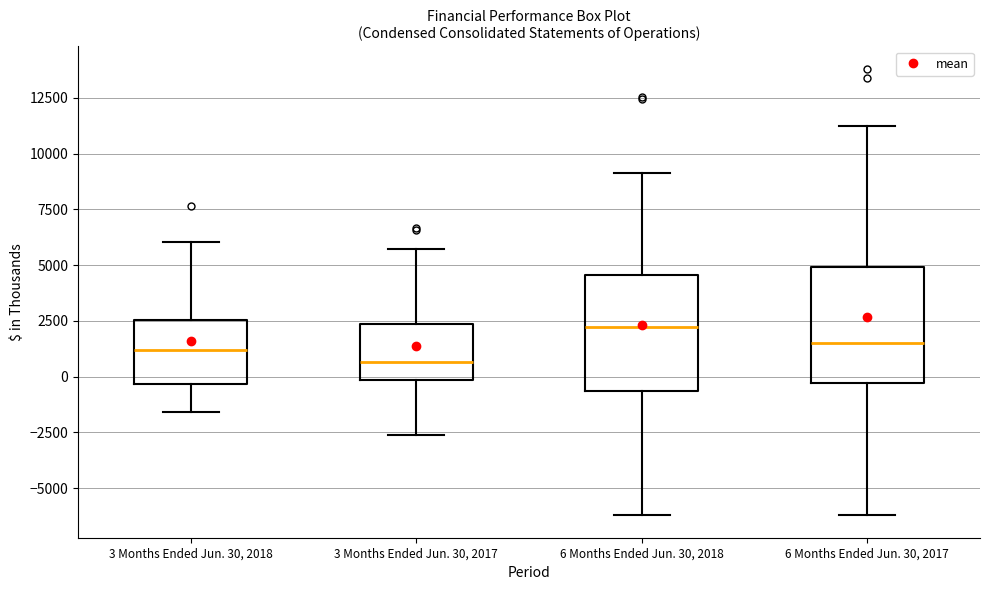

Which box has the lowest median line?

3 Months Ended Jun. 30, 2017